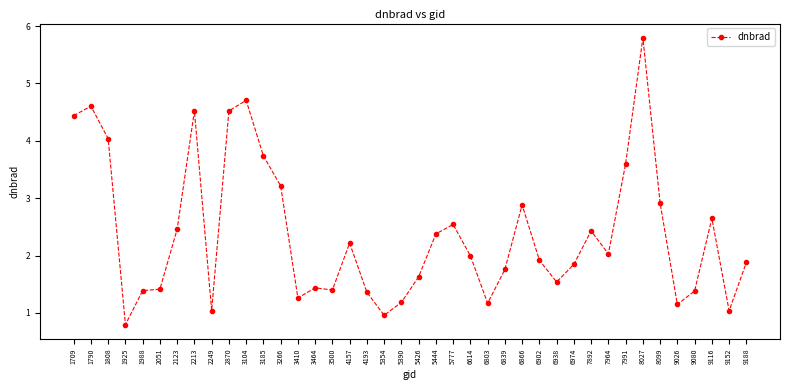

What is the value of the 27th point from the left?

2.9